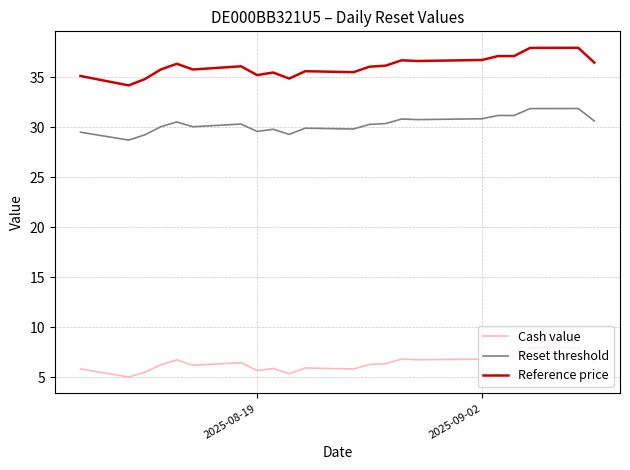

List the series in order of their overall mean, highest first.

Reference price, Reset threshold, Cash value